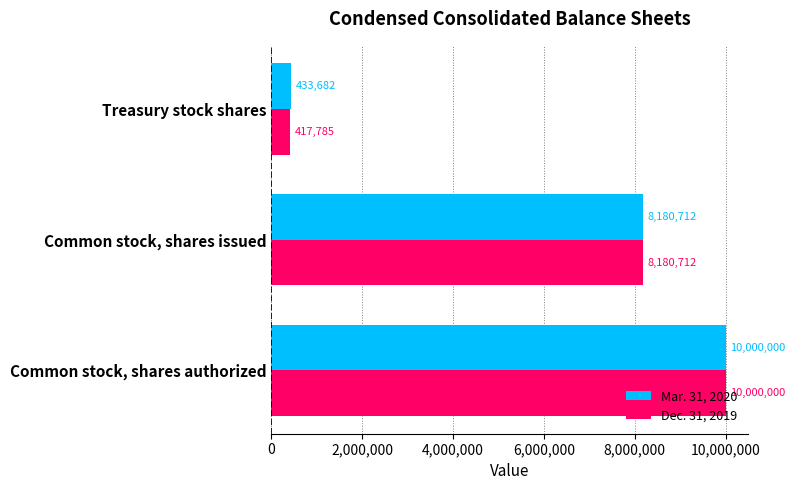

Is it true that Dec. 31, 2019 equals 2073143 at Common stock, shares authorized?

False